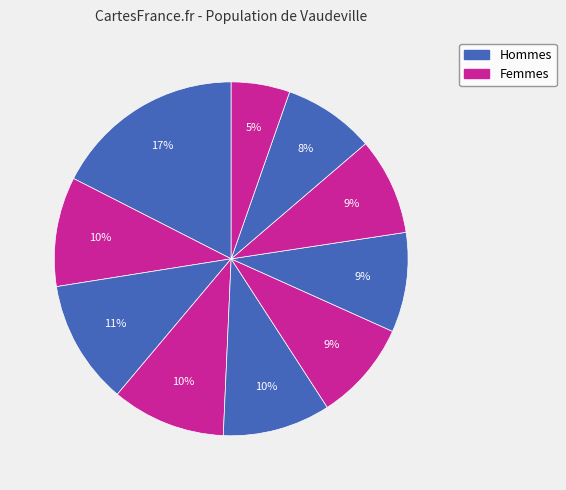

How many slices are in this pie chart?

10